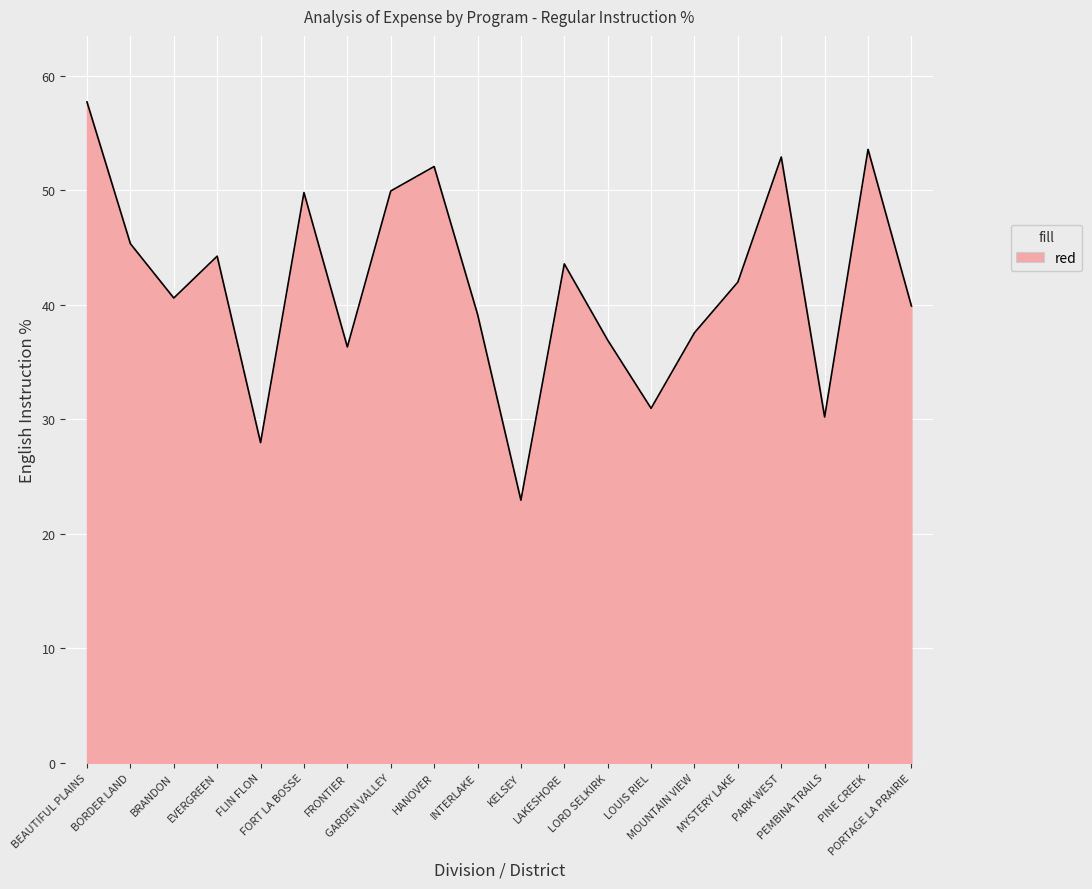

How many lines are shown in the chart?

1